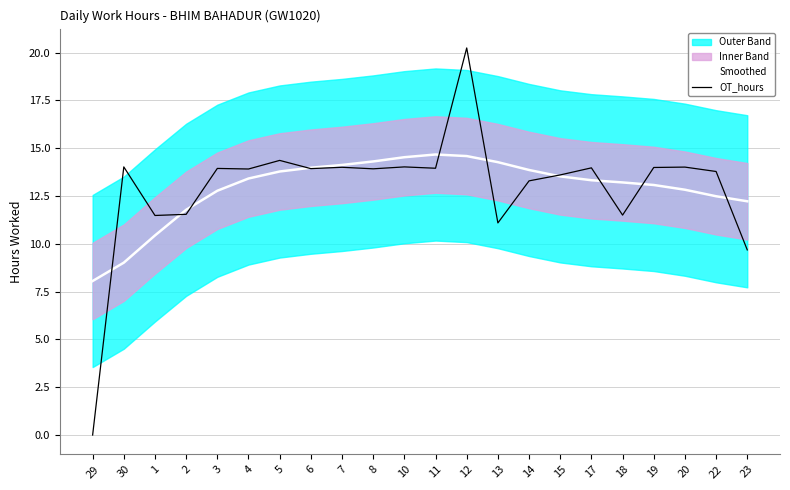

How many positive values does the OT_hours series have?

21